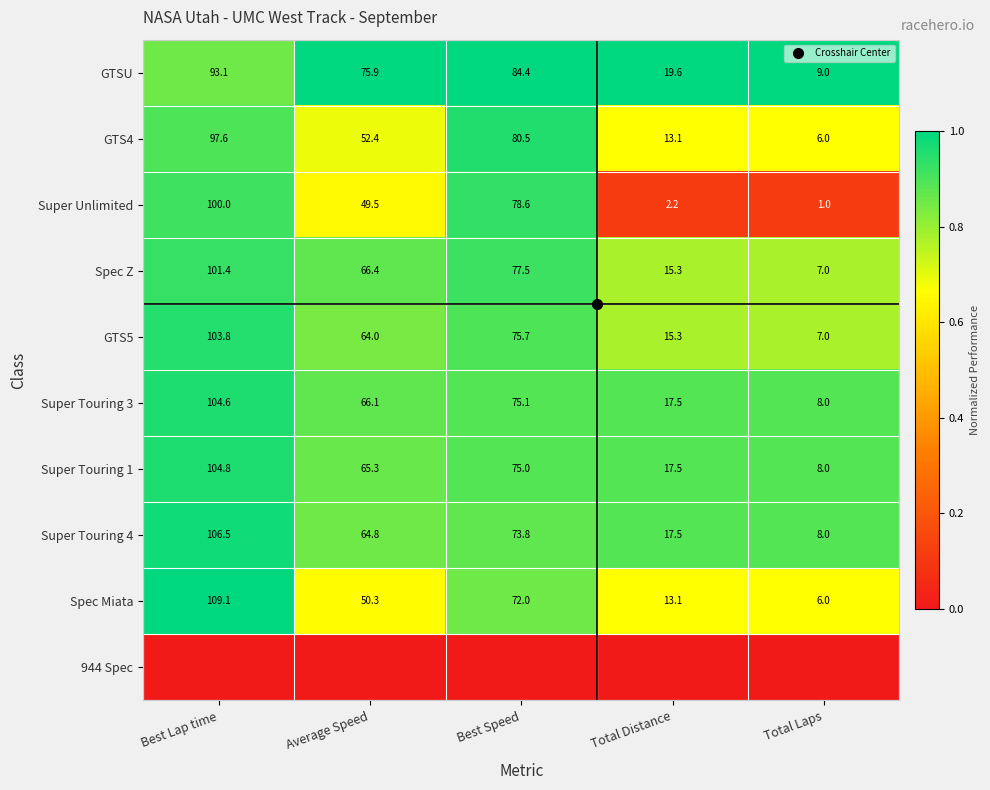

The value of GTS4 at Average Speed is 0.9. True or false?

False